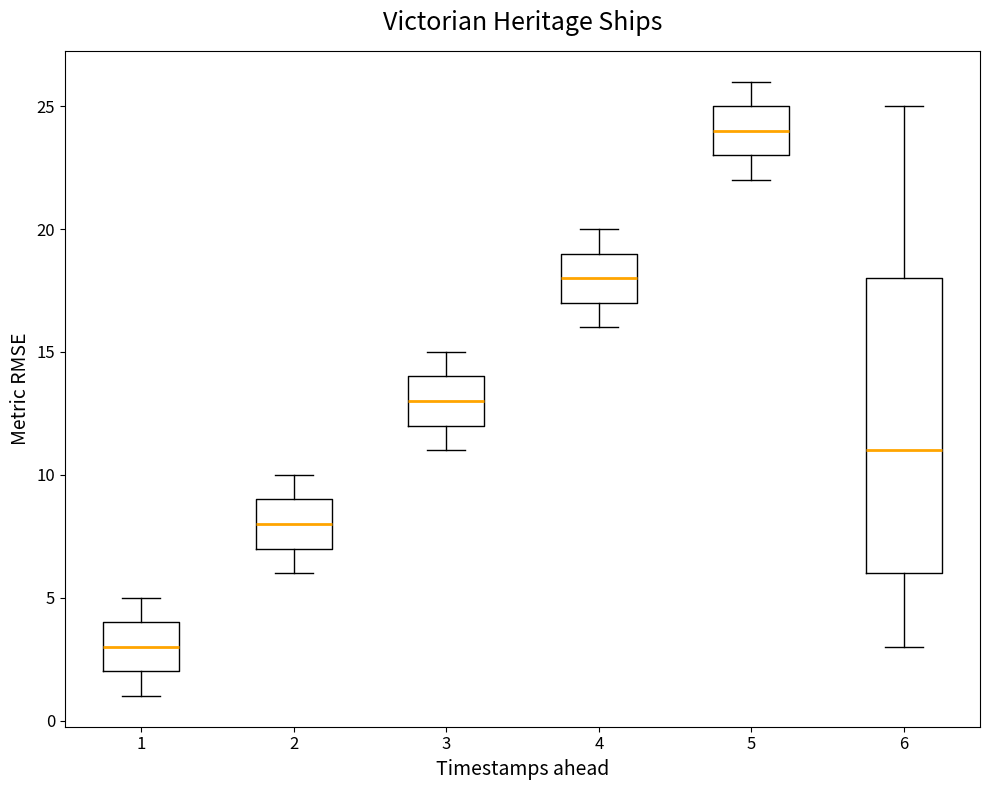

Reading left to right, read every box against the y-axis: the position of its median line, the range the box covers, and the ends of its whiskers. The values are not printed on the chart, so give them approximately, as read against the axis.

1: median 3, box 2 to 4, whiskers 1 to 5
2: median 8, box 7 to 9, whiskers 6 to 10
3: median 13, box 12 to 14, whiskers 11 to 15
4: median 18, box 17 to 19, whiskers 16 to 20
5: median 24, box 23 to 25, whiskers 22 to 26
6: median 11, box 6 to 18, whiskers 3 to 25